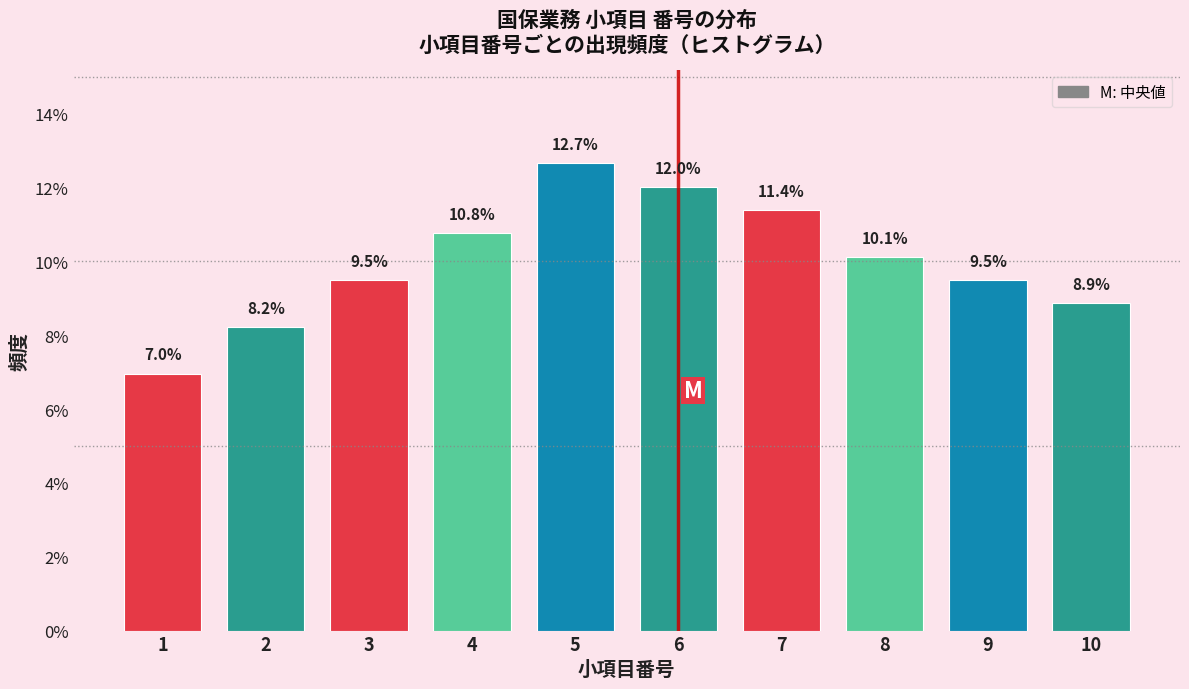

Reading left to right, transcribe all the data shown in this chart.

1=7.0	2=8.2	3=9.5	4=10.8	5=12.7	6=12.0	7=11.4	8=10.1	9=9.5	10=8.9